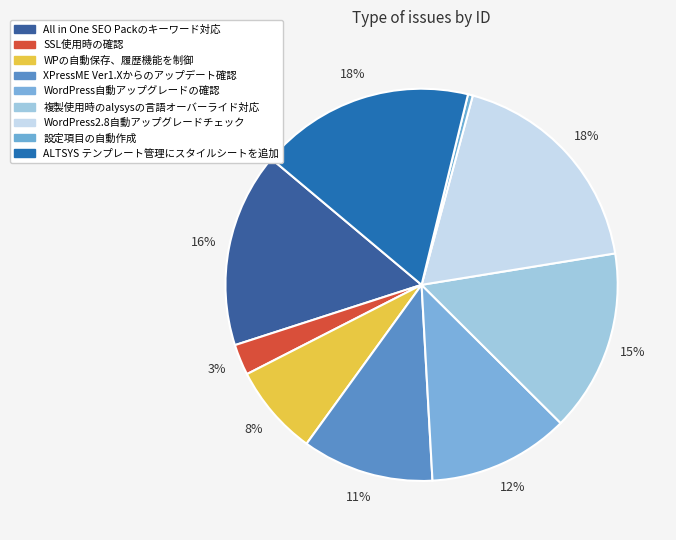

To the nearest percent, what is the difference between the largest and smallest slice percentages?

18%